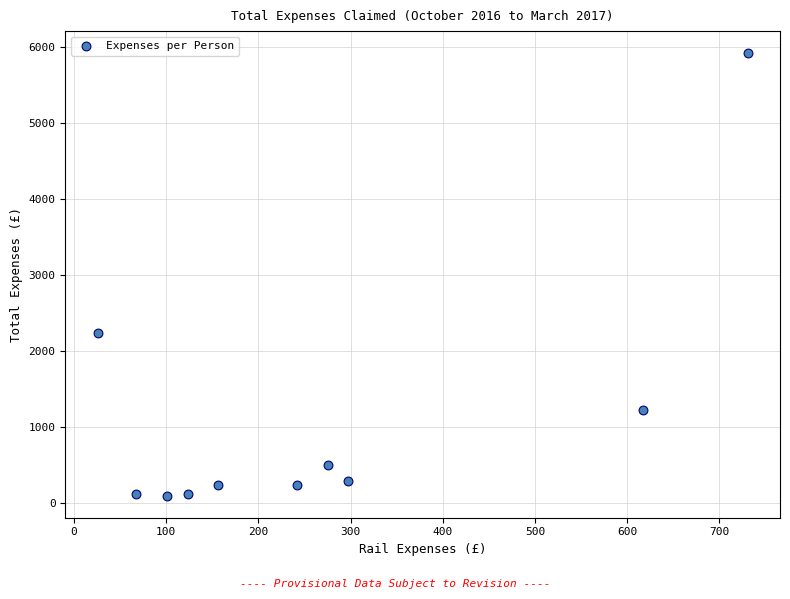

What is the range of X values (max minus min)?

704.7